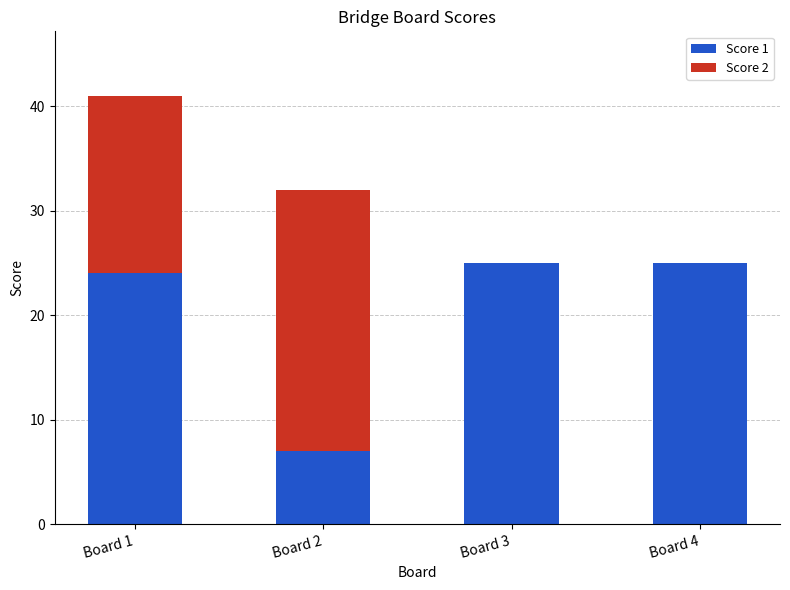

What is the sum of all Score 1 values?

81